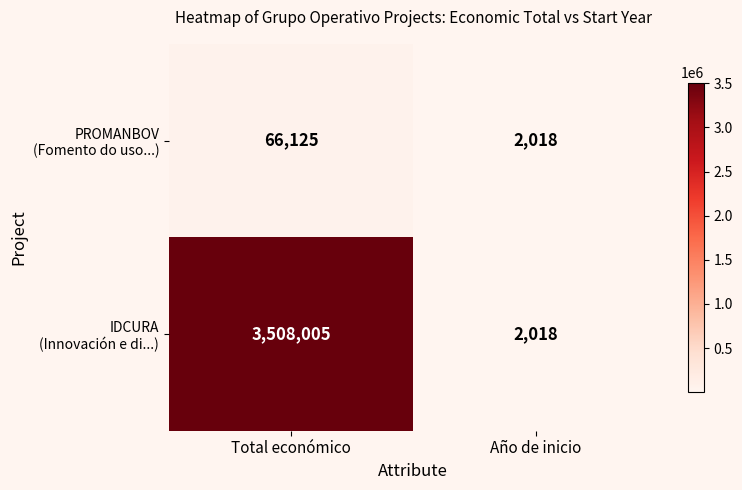

What is the difference between the highest and lowest values at Total económico?

3441880